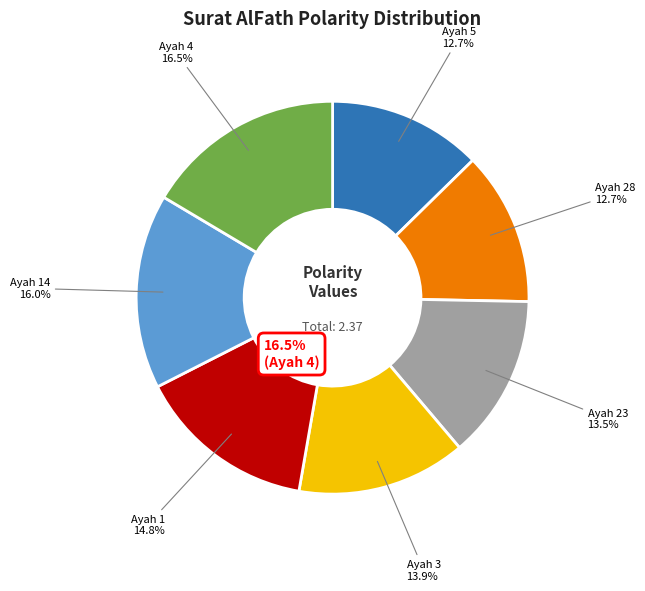

What is the total percentage of Surat AlFath Ayah 5 and Surat AlFath Ayah 23?

26.2%